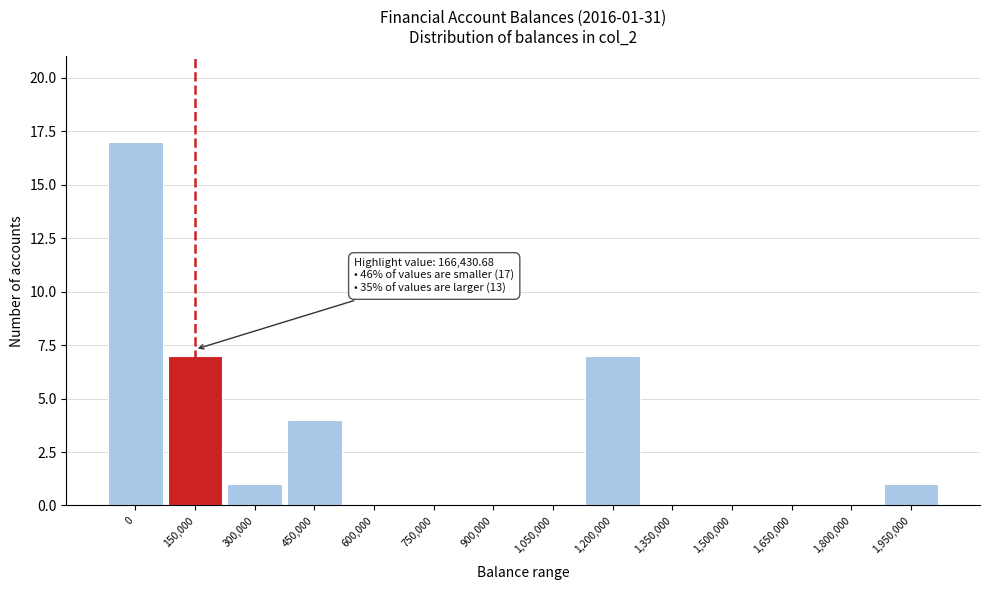

Reading right to left, extract all data points from this chart.

1,950,000=1	1,800,000=0	1,650,000=0	1,500,000=0	1,350,000=0	1,200,000=7	1,050,000=0	900,000=0	750,000=0	600,000=0	450,000=4	300,000=1	150,000=7	0=17